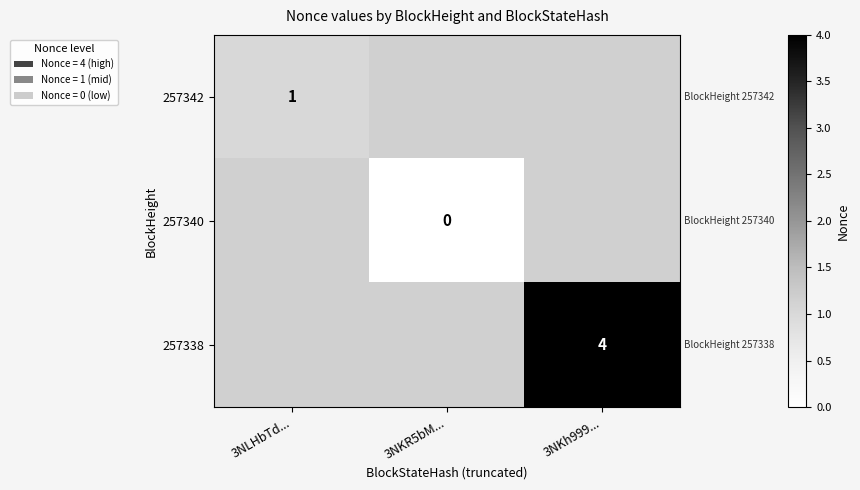

The value of 257342 at 3NLHbTd... is 1. True or false?

True